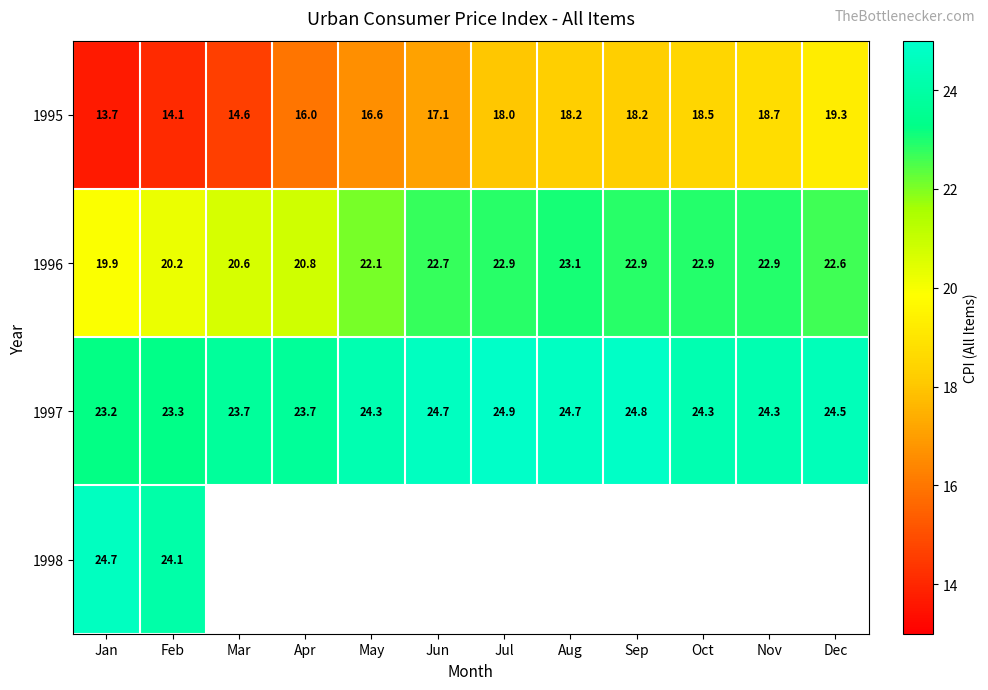

What is the sum of the 1996 values at May and Dec?

44.7